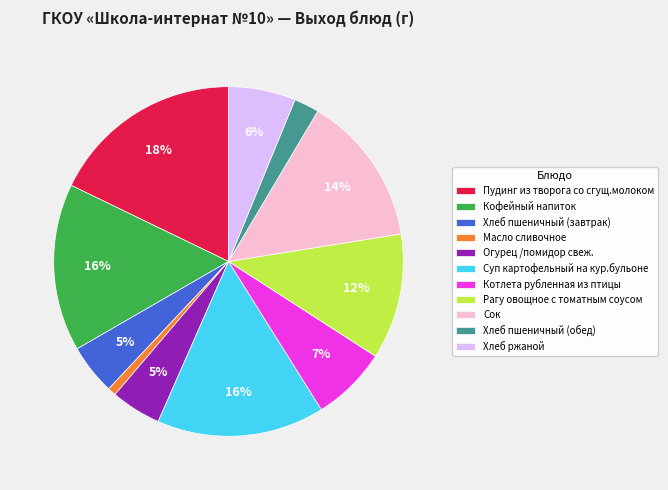

Does any single category account for the majority?

No